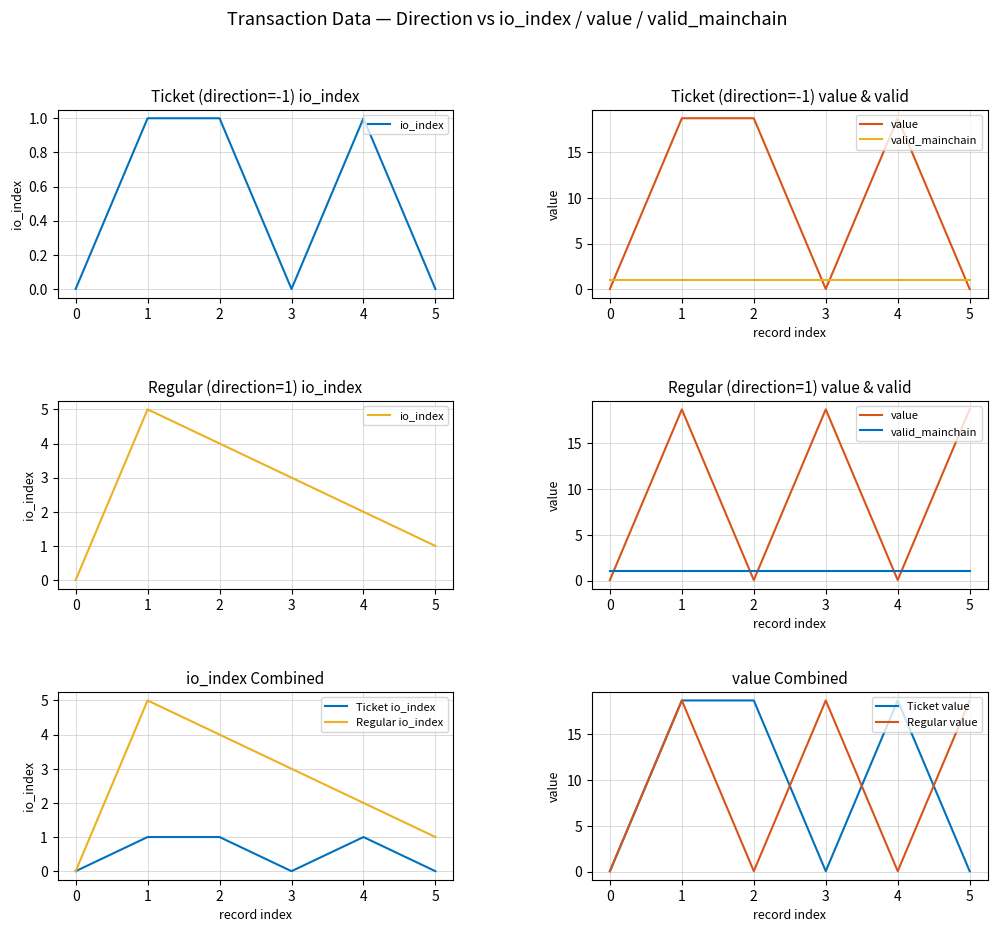

What is the sum of all io_index values?

18.0